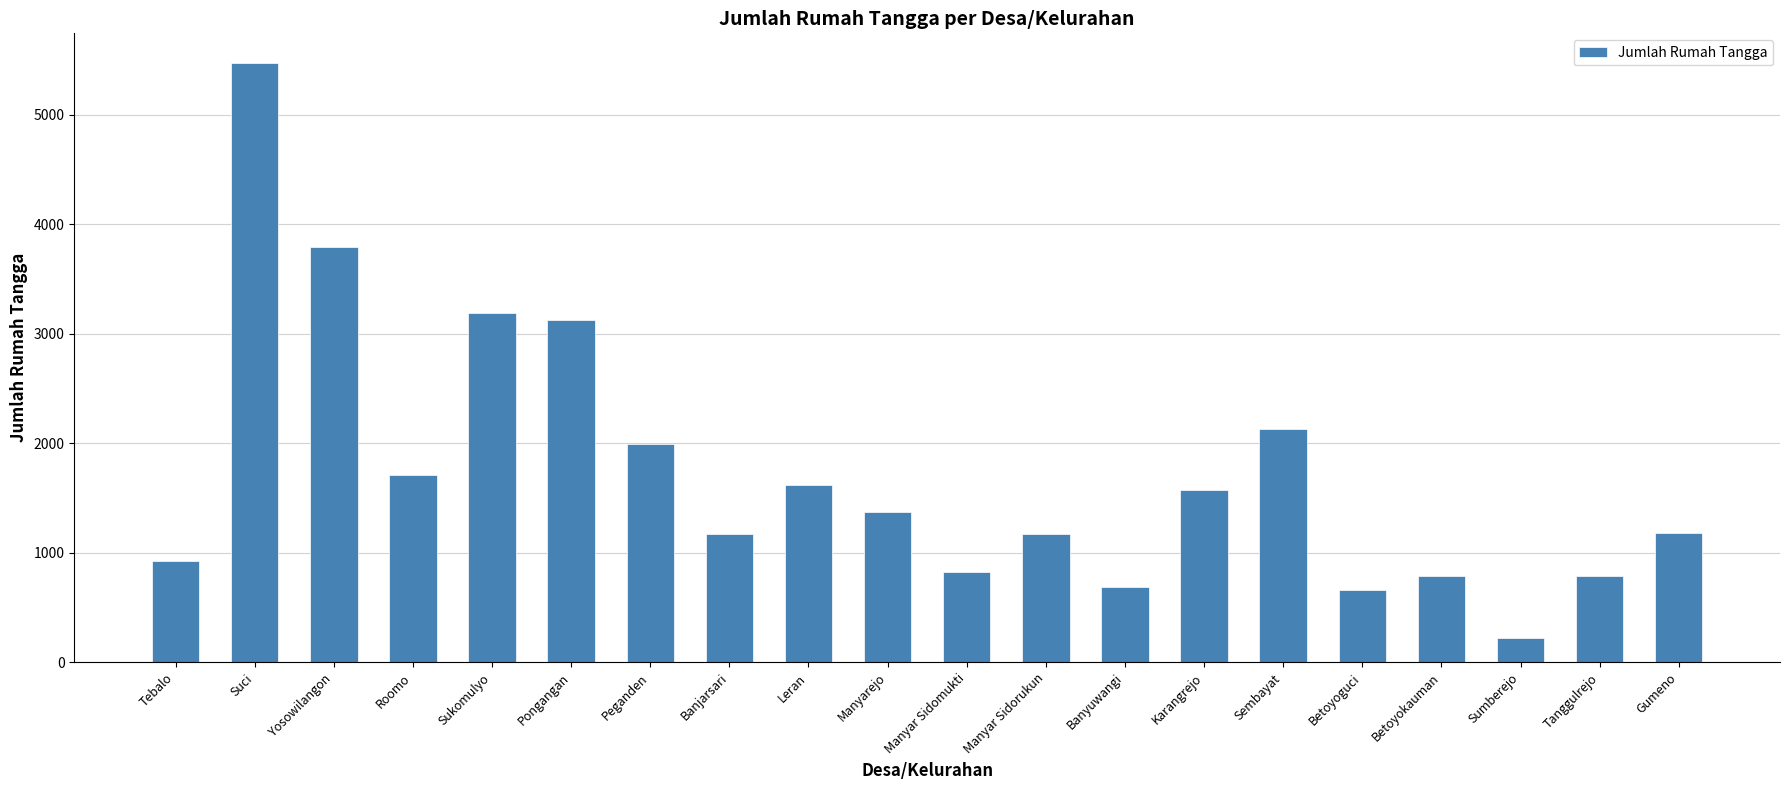

What is the value of the 3rd bar from the left?

3793